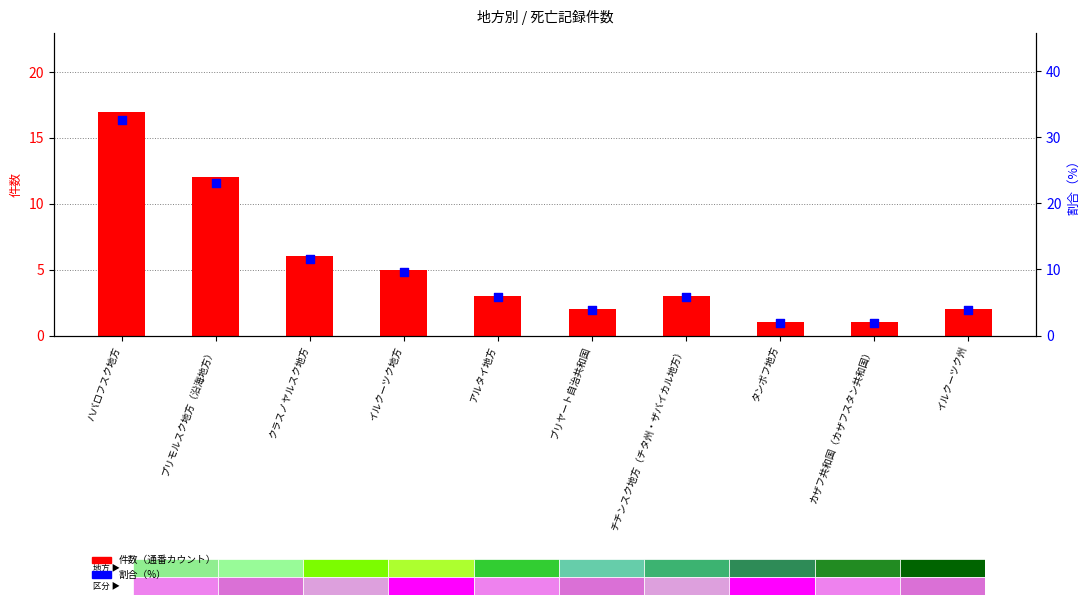

Which series contains the highest Y value?

割合（%）